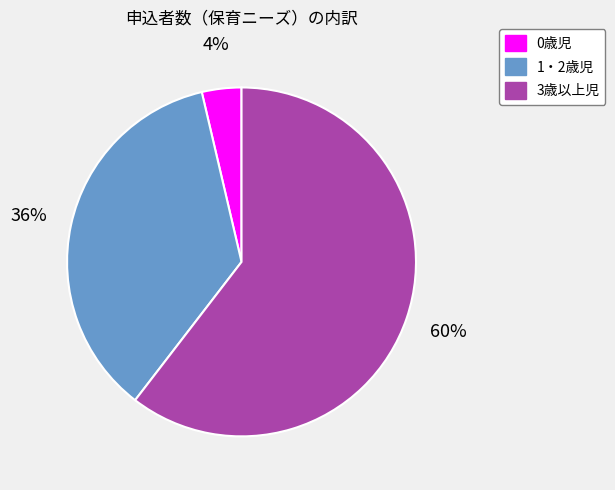

To the nearest percent, what is the average slice percentage?

33%